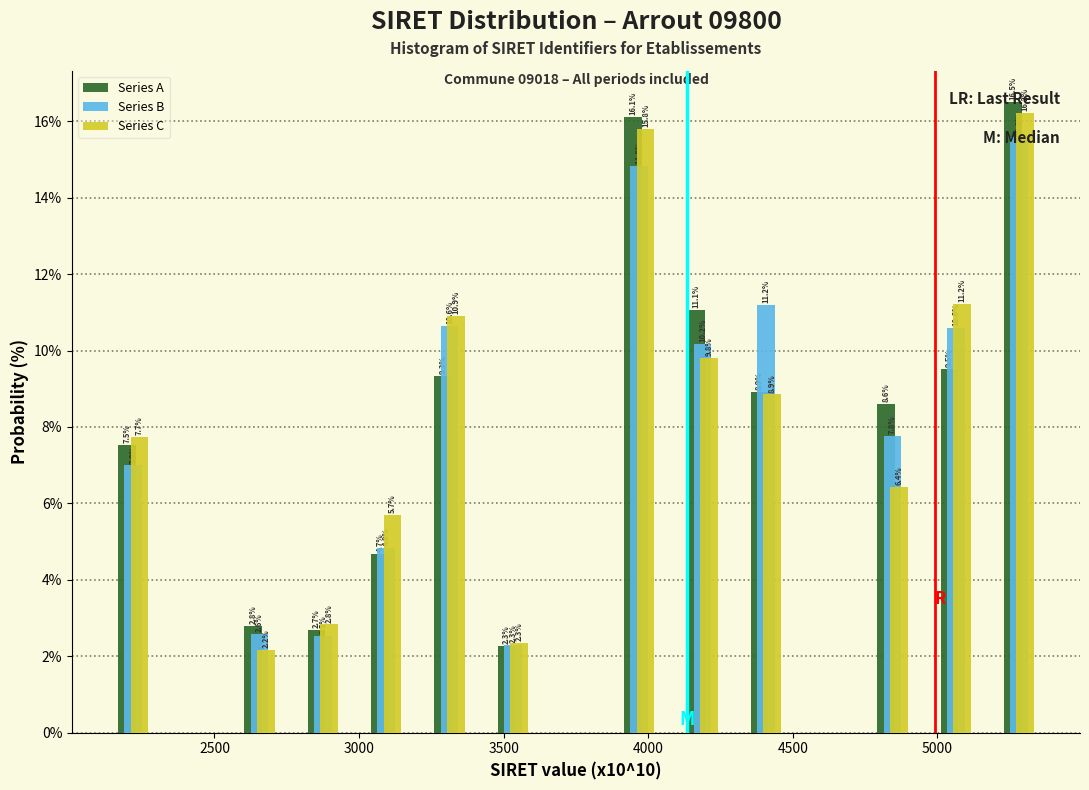

In the Series B series, which range on the x-axis has the tallest bar?

5150 to 5400